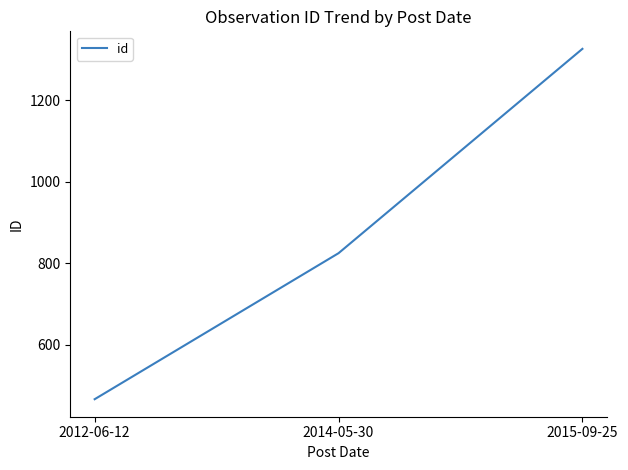

What is the ratio of the value at 2012-06-12 to the value at 2014-05-30?

0.6